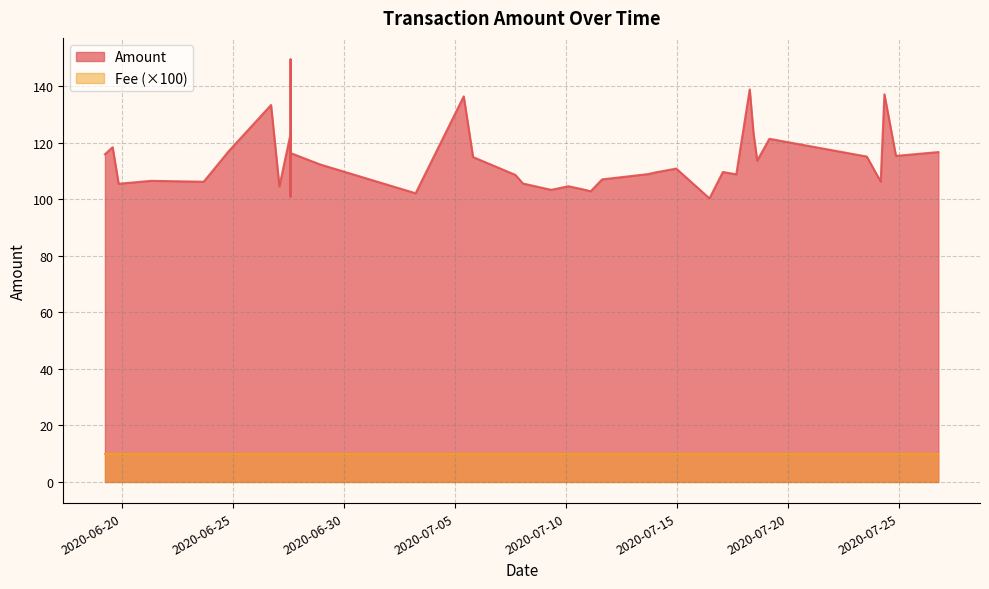

What is the difference between the Amount values at 32 and 31?

18.2